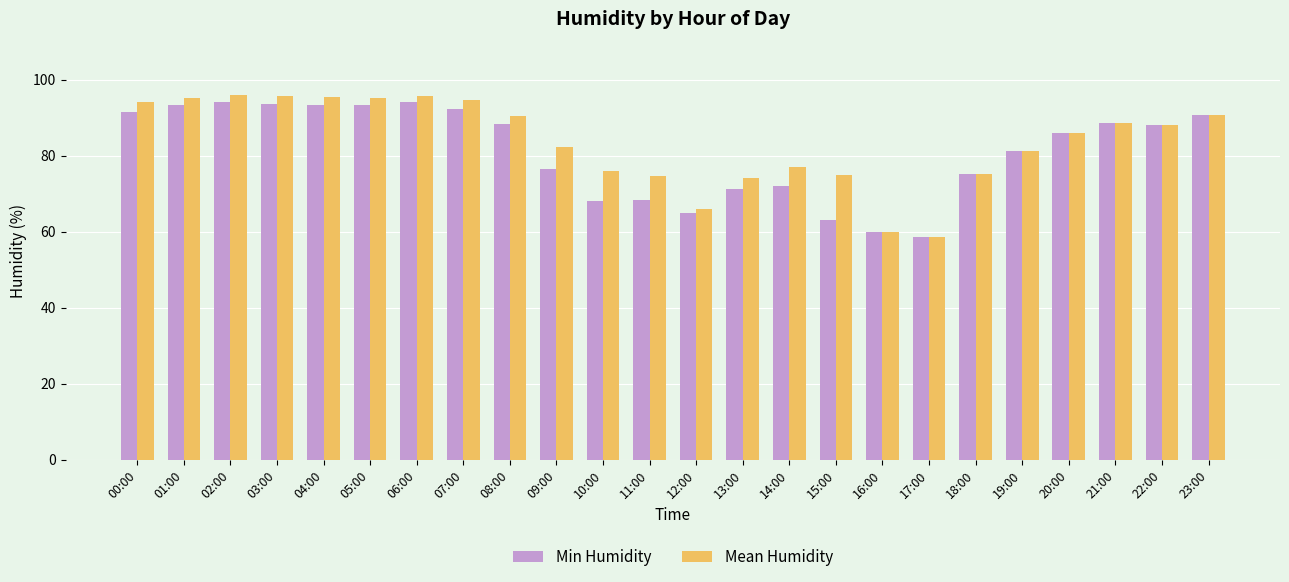

How many bars are there in each group?

2